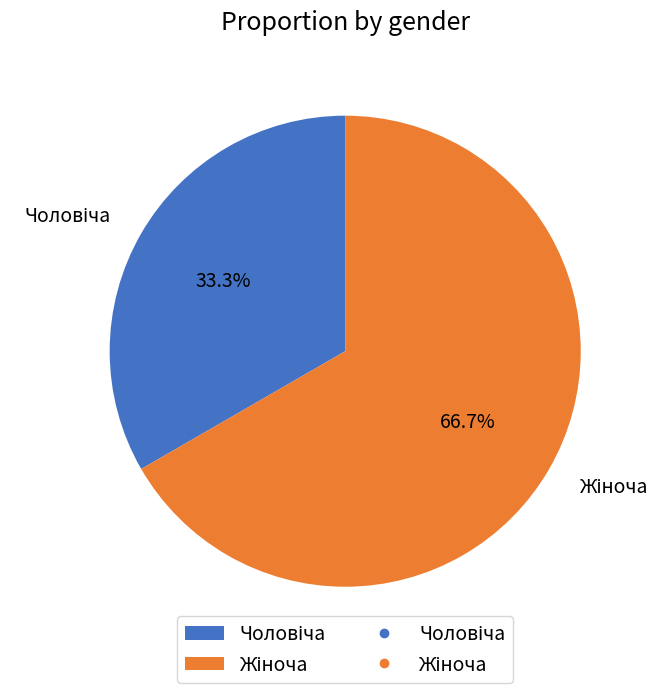

Is there a majority slice in this chart?

Yes